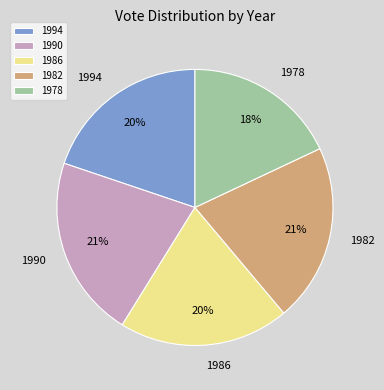

True or false: 1978 accounts for 18% of the total.

True